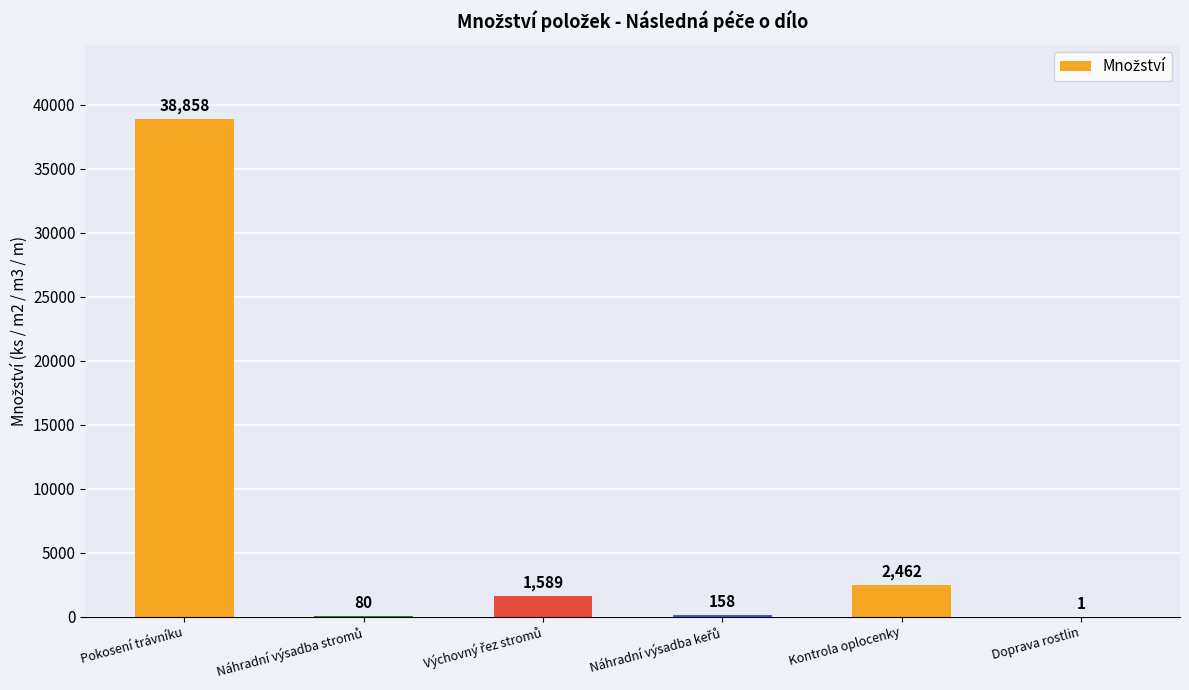

The value at Pokosení trávníku is 69572. True or false?

False